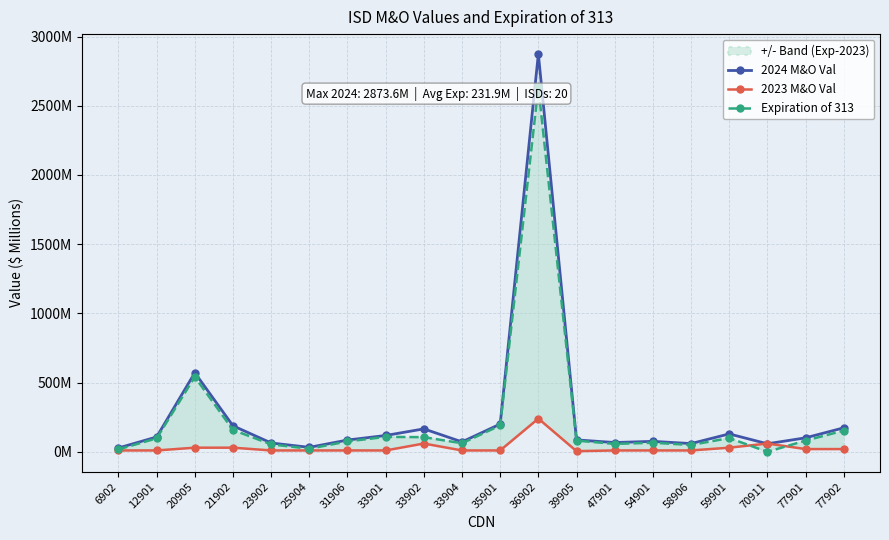

What is the value of the 2023 M&O Val point at the 14th from the left?

10.0